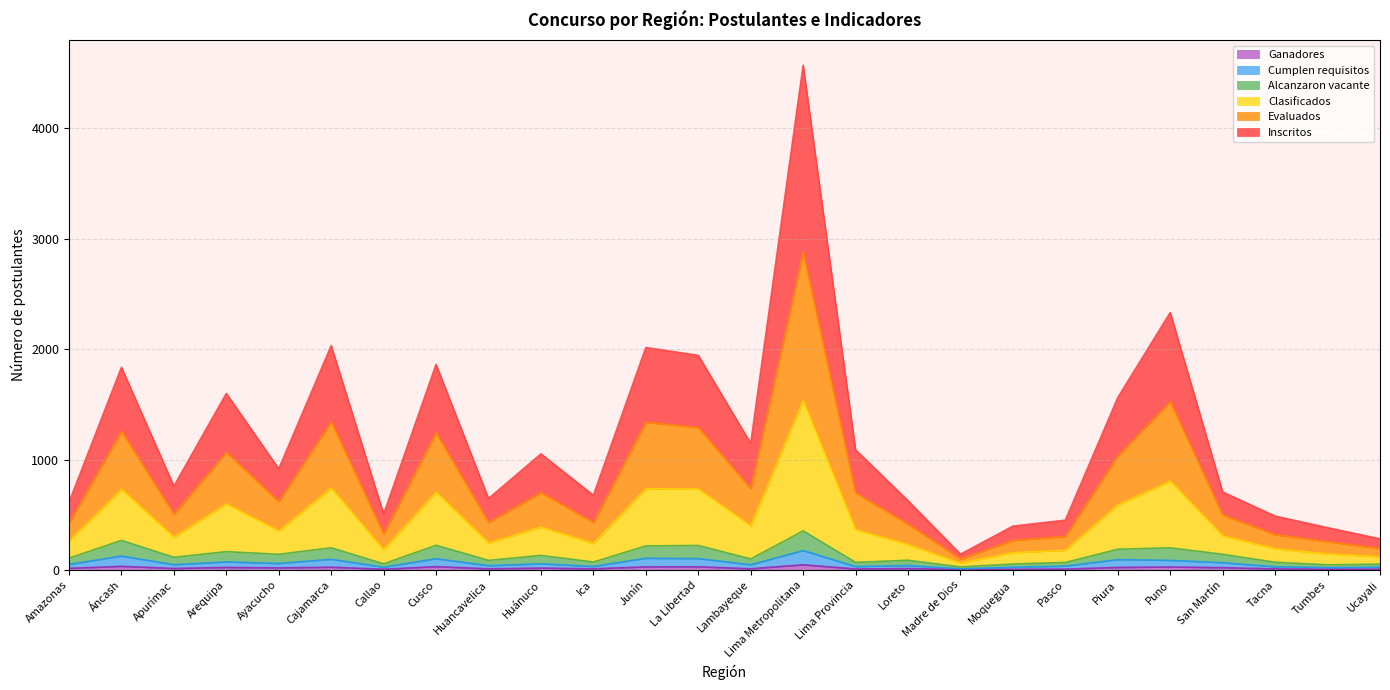

What is the difference between the maximum and minimum values in the Alcanzaron vacante series?

326